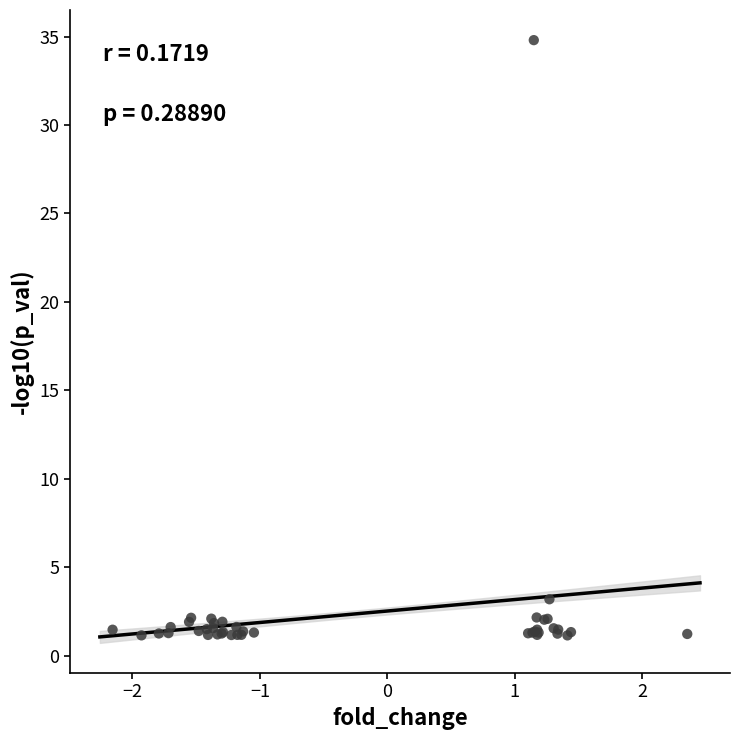

What Y value in the scatter plot is closest to 17?

3.2